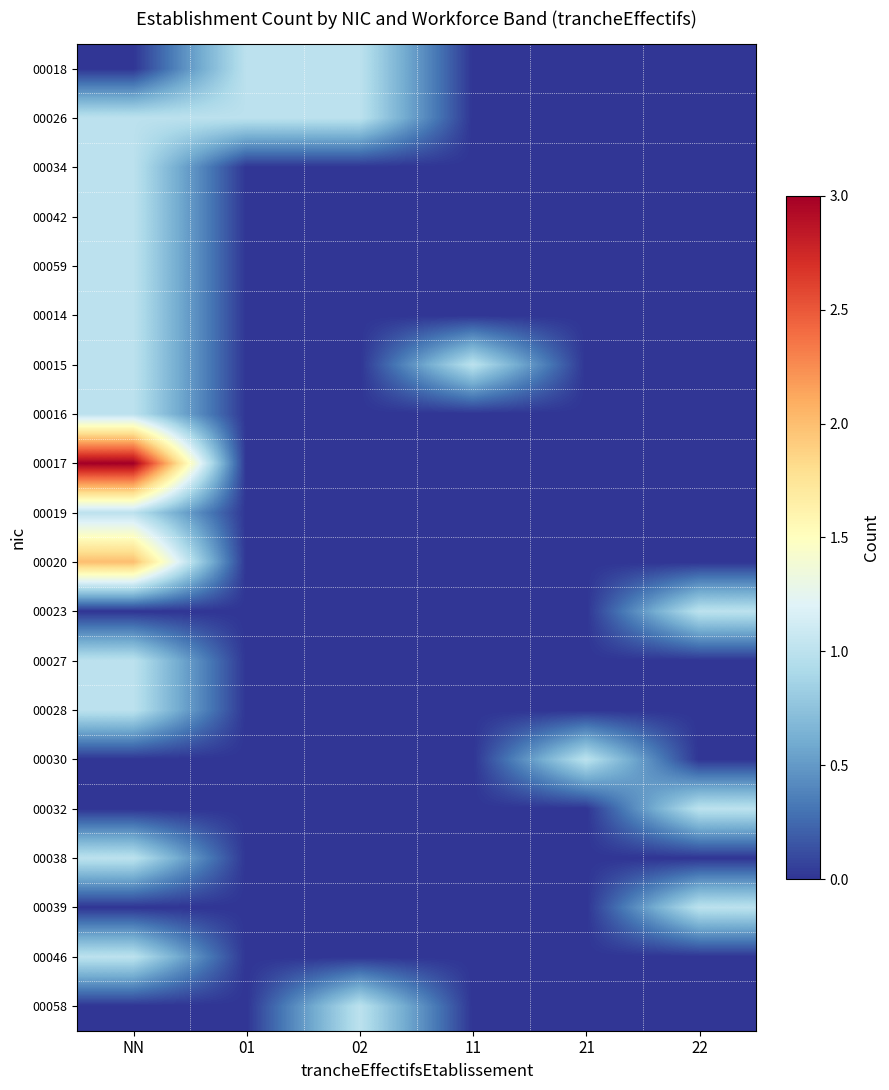

List the series in order of their peak value, lowest first.

00018, 00026, 00034, 00042, 00059, 00014, 00015, 00016, 00019, 00023, 00027, 00028, 00030, 00032, 00038, 00039, 00046, 00058, 00020, 00017